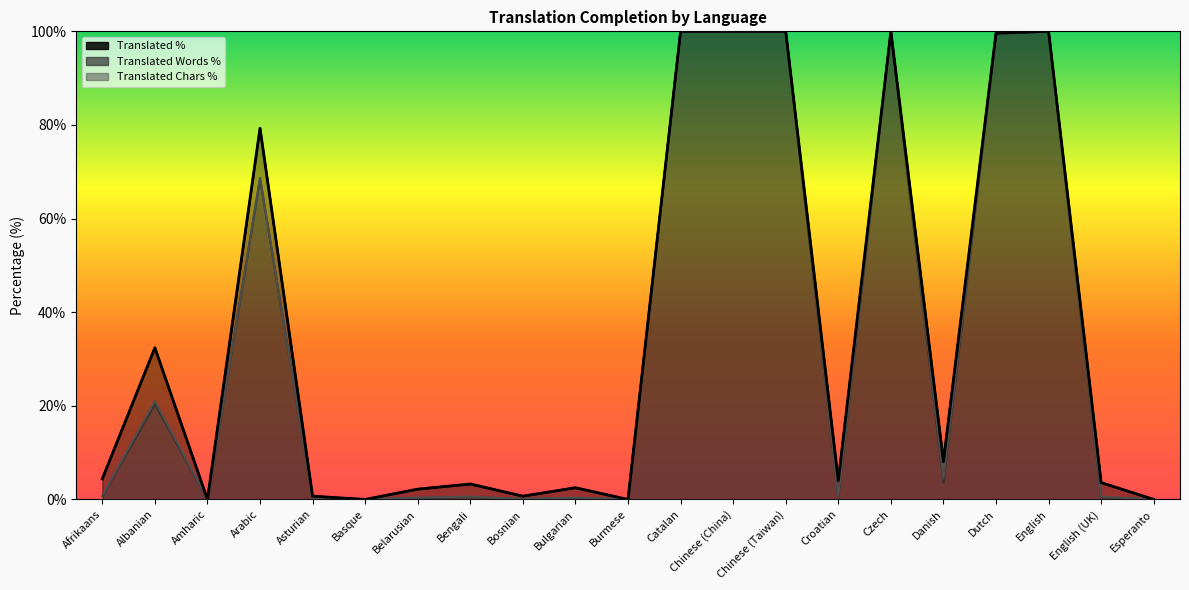

List the series in order of their peak value, highest first.

translated_percent, translated_words_percent, translated_chars_percent